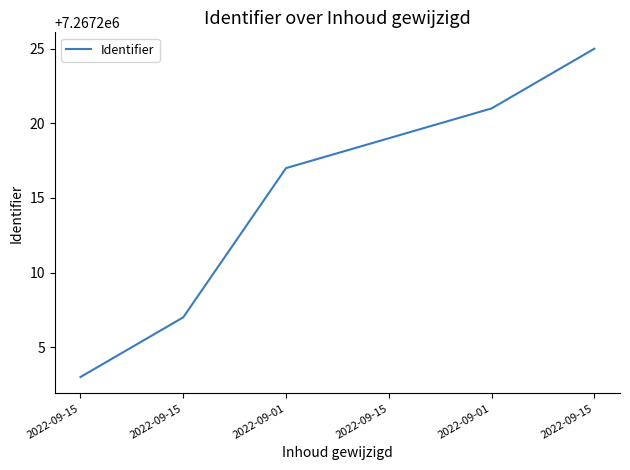

Reading left to right, extract all data points from this chart.

2022-09-15=7267203	2022-09-15=7267207	2022-09-01=7267217	2022-09-15=7267219	2022-09-01=7267221	2022-09-15=7267225